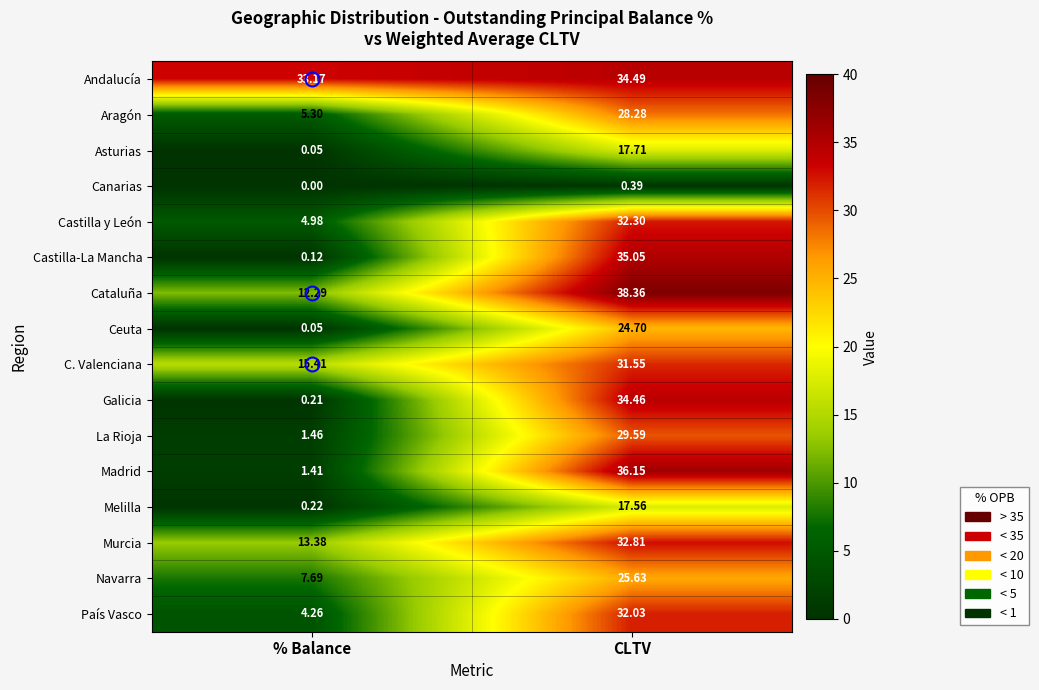

Between % Balance and CLTV, which series saw the biggest shift?

Castilla-La Mancha